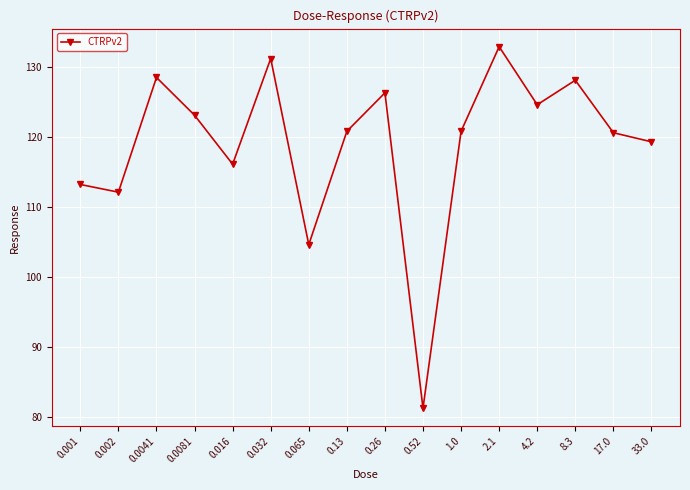

At which category does the data reach its first local peak?

0.0041